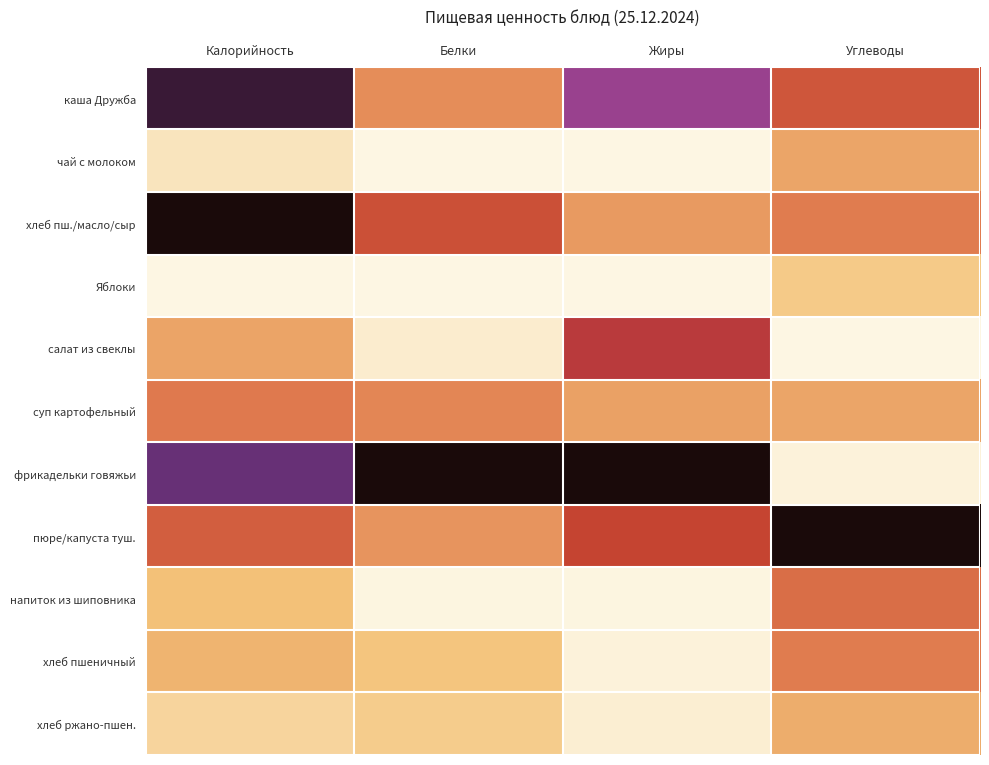

What is the spread (max minus min) of values at Калорийность?

1.0